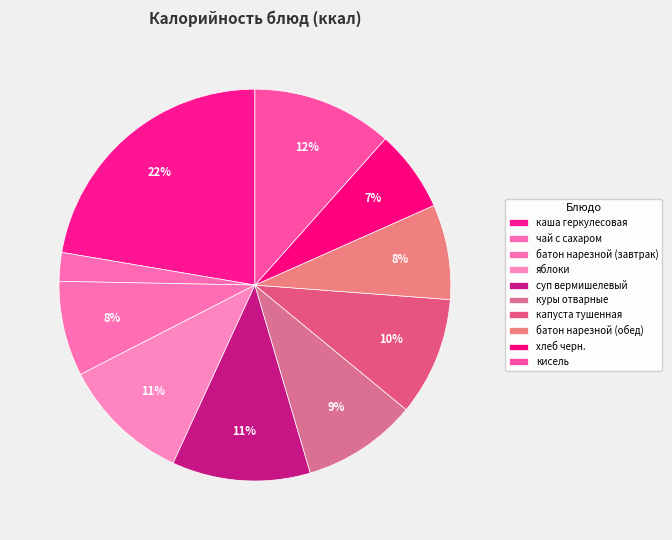

How many slices are in this pie chart?

10